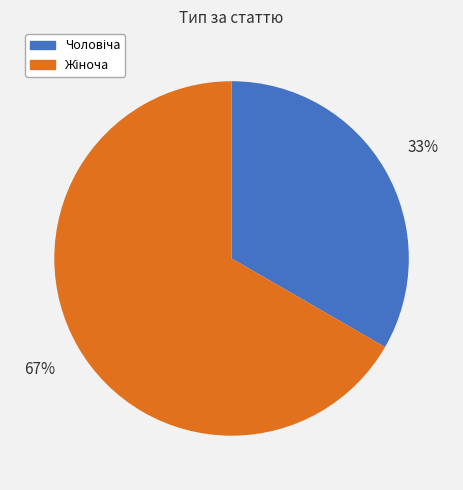

Is there a majority slice in this chart?

Yes